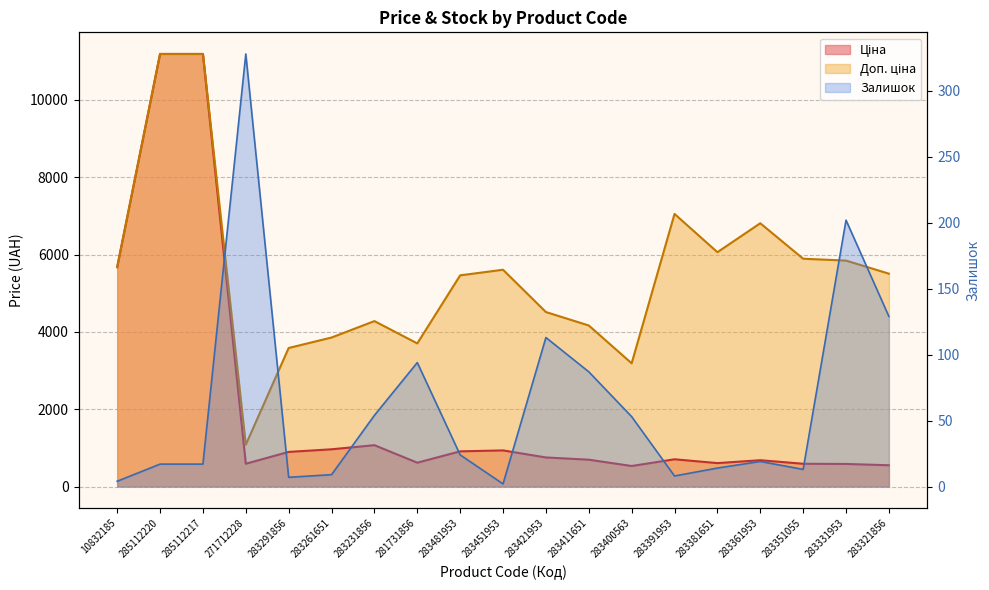

Where is the first local minimum for Доп. ціна?

271712228